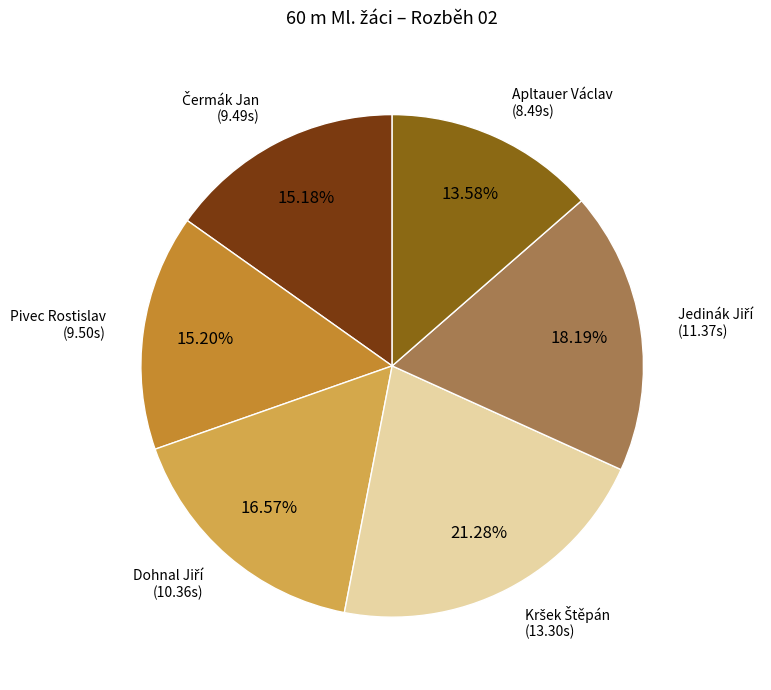

How many slices are in this pie chart?

6